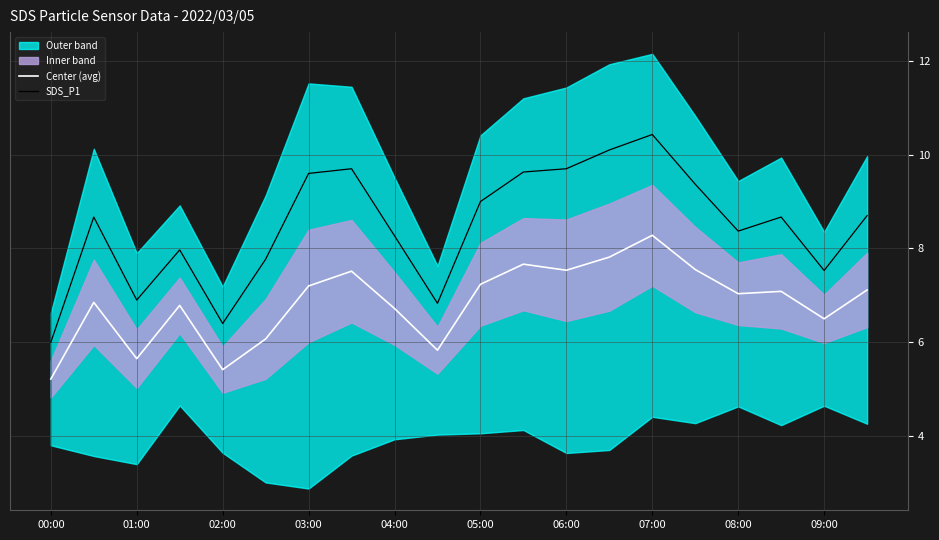

What is the difference between the maximum and second lowest values in the SDS_P1 series?

4.0